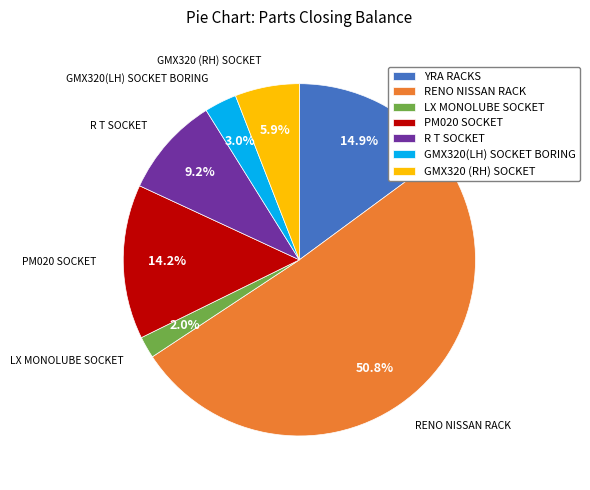

Is there a majority slice in this chart?

Yes